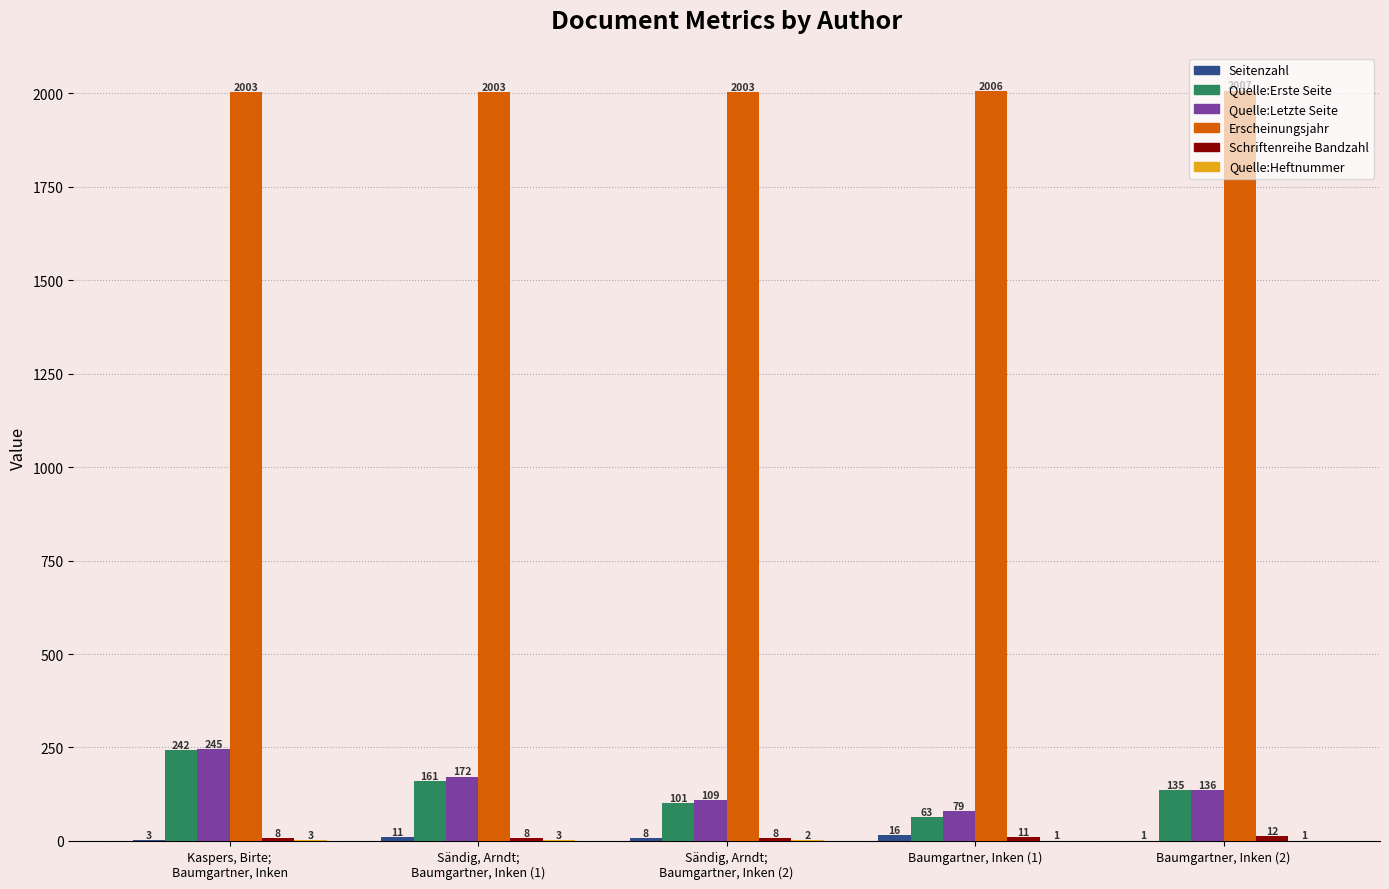

Which series changed the most between Baumgartner, Inken (1) and Baumgartner, Inken (2)?

Quelle:Erste Seite